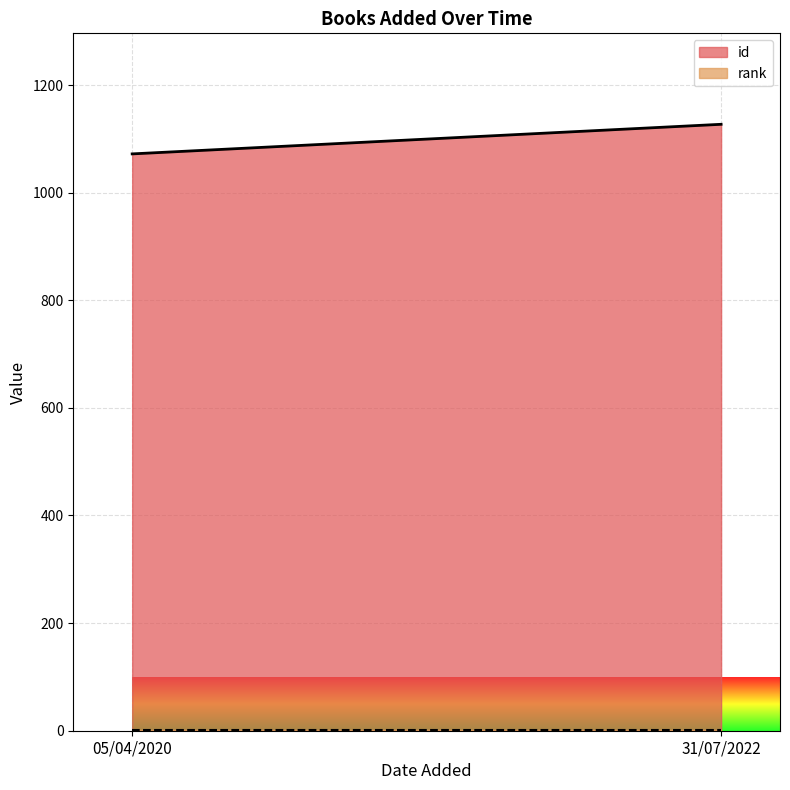

At which label does id reach its minimum?

05/04/2020